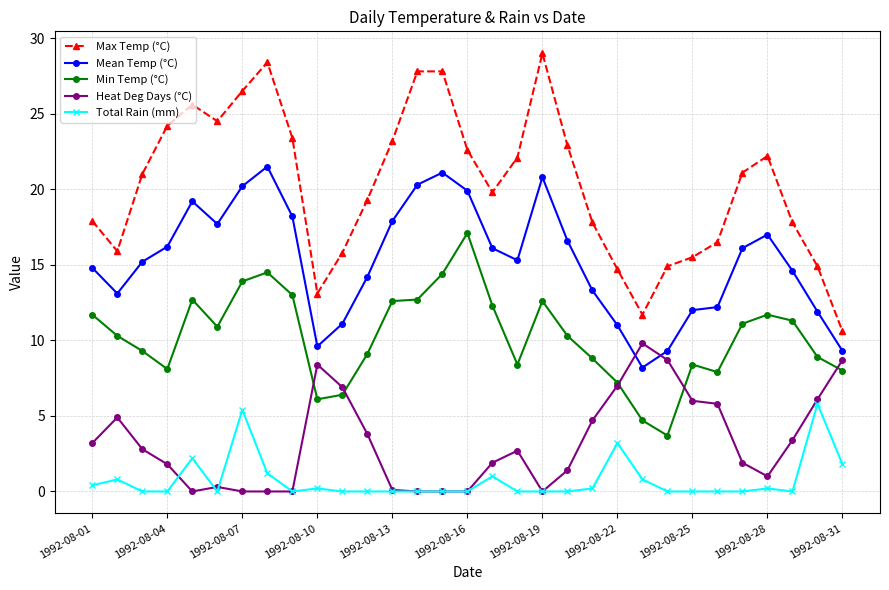

True or false: Mean Temp (°C) and Min Temp (°C) intersect in this chart.

False